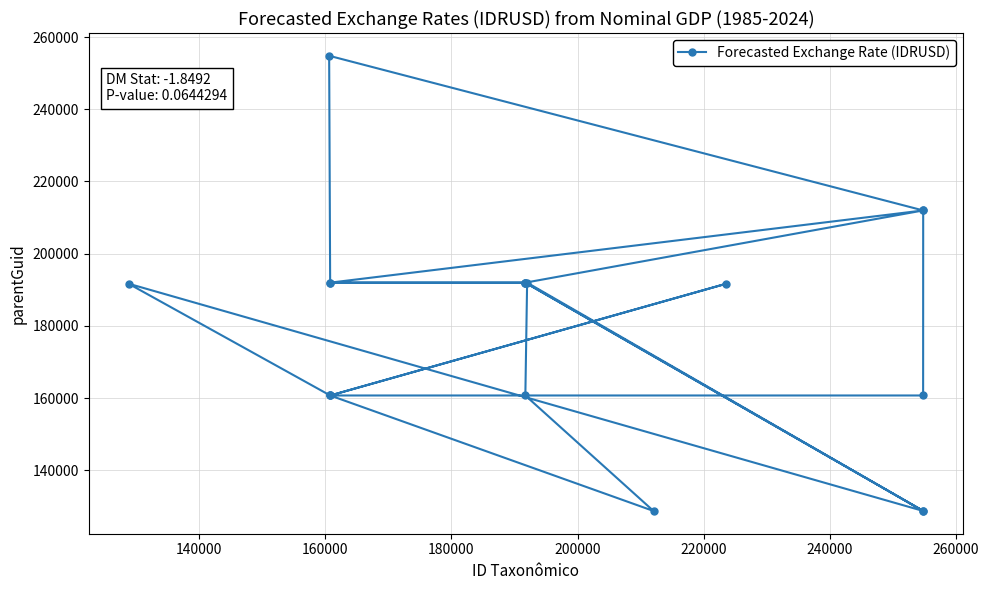

What is the value of the 5th point from the left?

160757